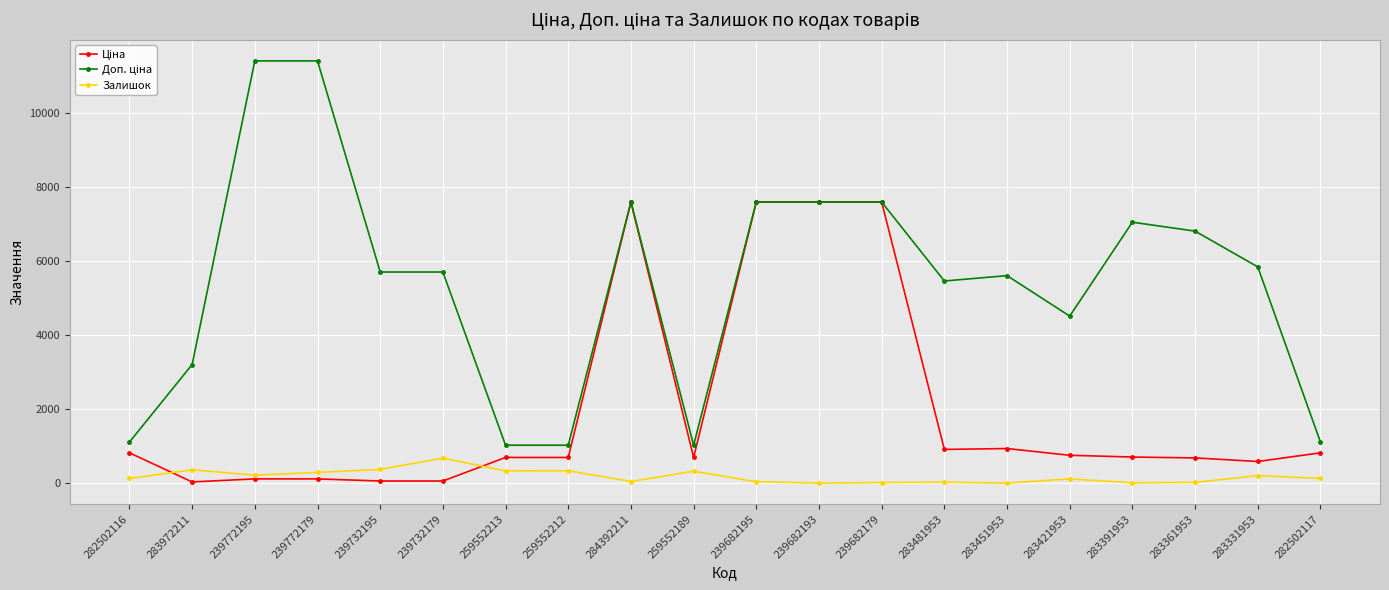

What is the maximum value shown in the chart?

11410.0